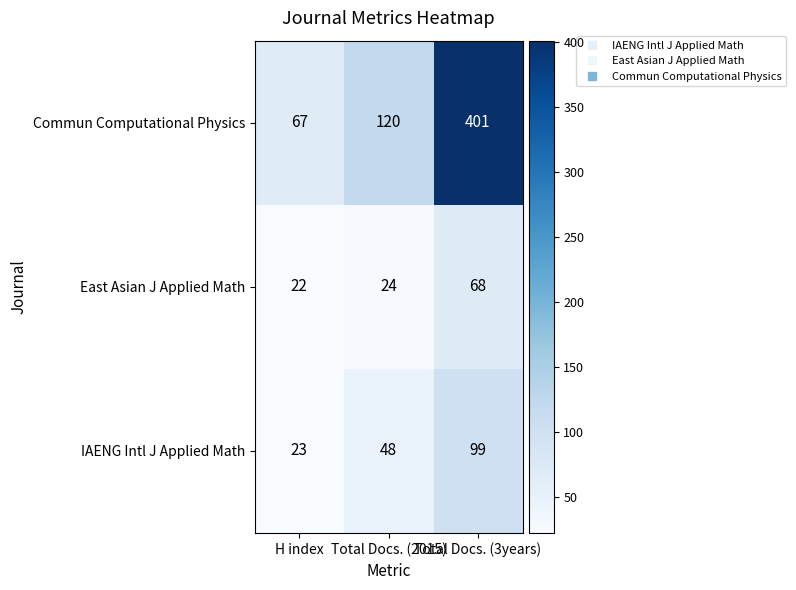

Rank the series by their maximum value, from lowest to highest.

East Asian J Applied Math, IAENG Intl J Applied Math, Commun Computational Physics